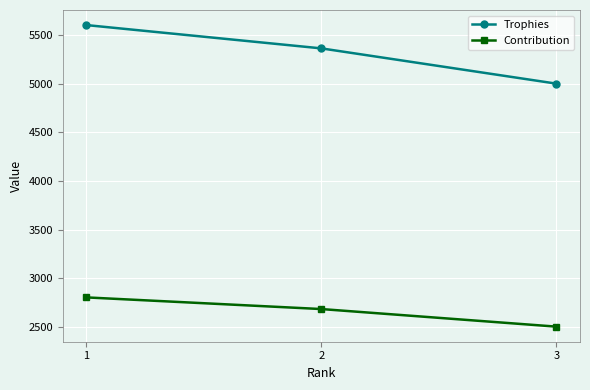

What is the difference between the second highest and minimum values in the Contribution series?

181